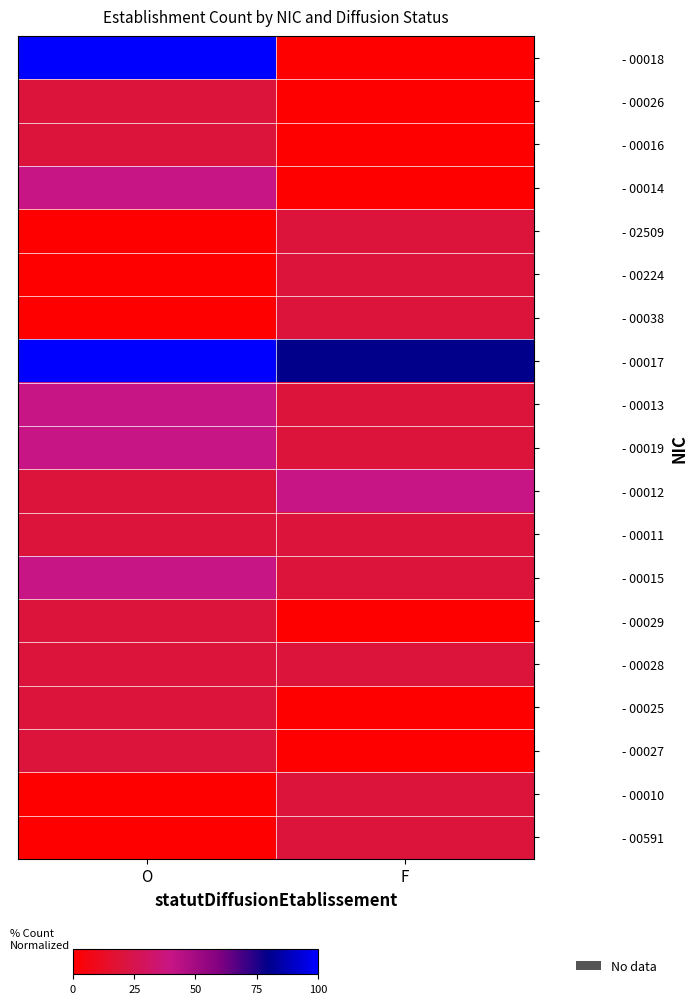

Rank the series by their maximum value, from highest to lowest.

- 00018, - 00017, - 00014, - 00013, - 00019, - 00012, - 00015, - 00026, - 00016, - 02509, - 00224, - 00038, - 00011, - 00029, - 00028, - 00025, - 00027, - 00010, - 00591